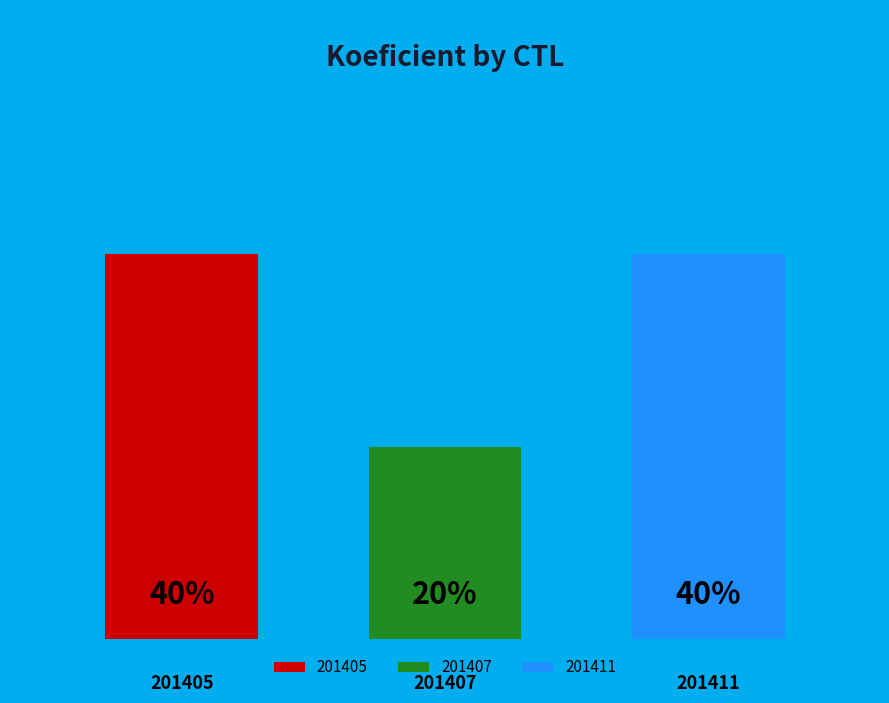

Which category has the biggest portion of the pie?

201405